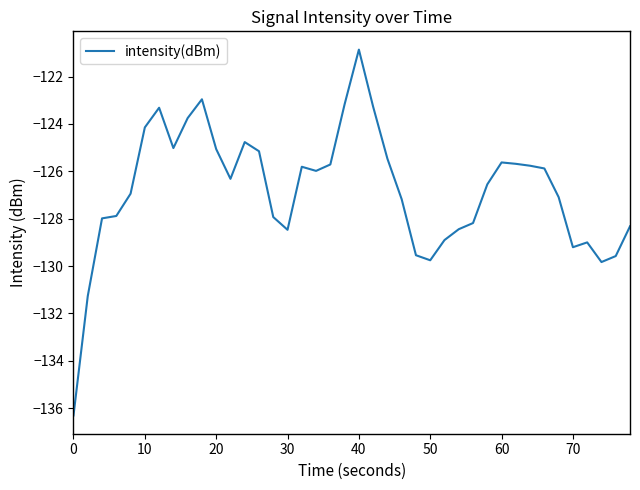

What is the smallest value displayed?

-136.3